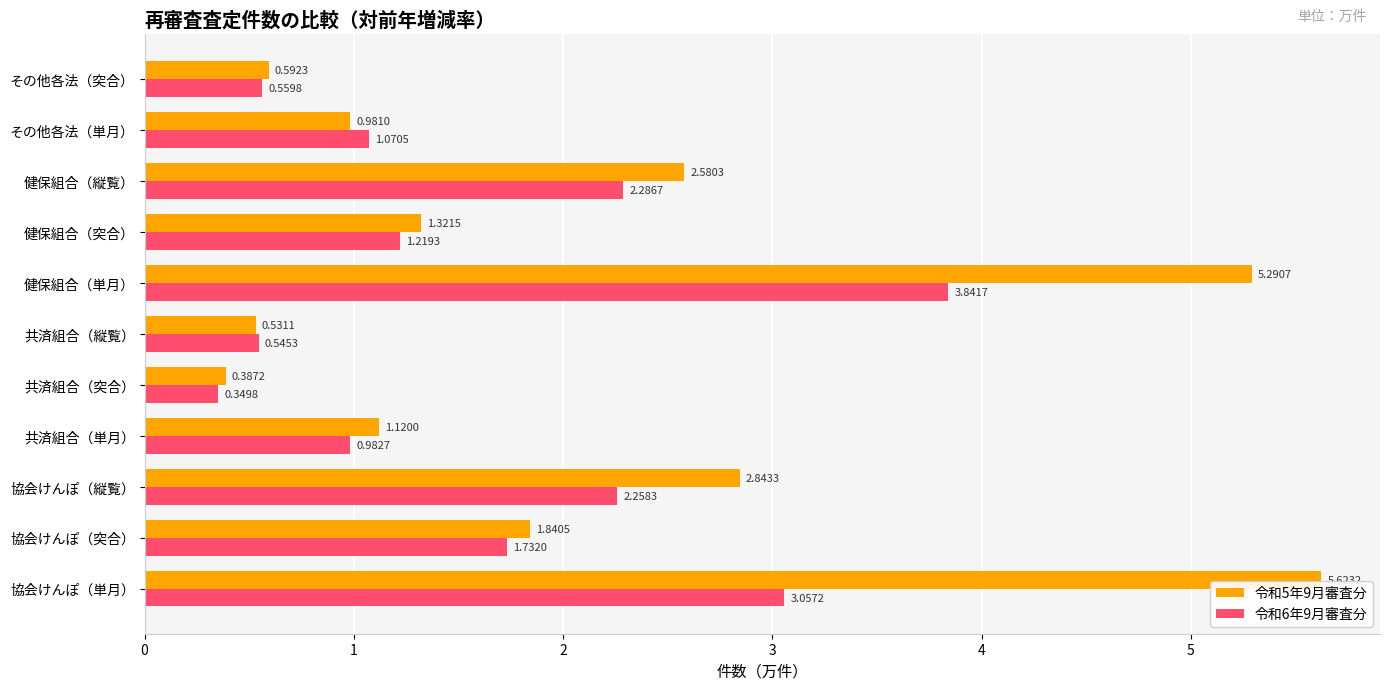

What is the average value of the 令和6年9月審査分 series?

1.6